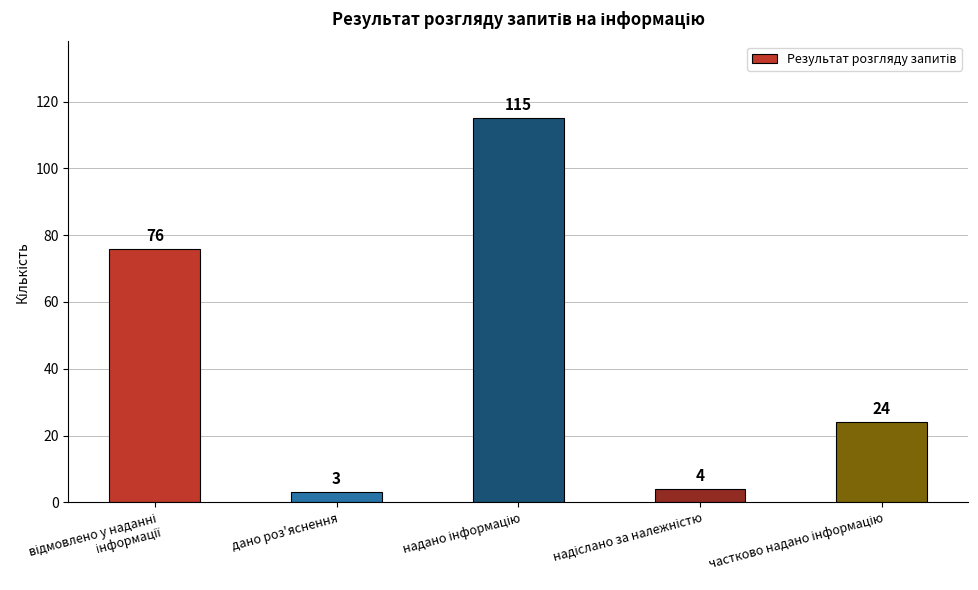

What is the difference between the maximum and minimum values?

112